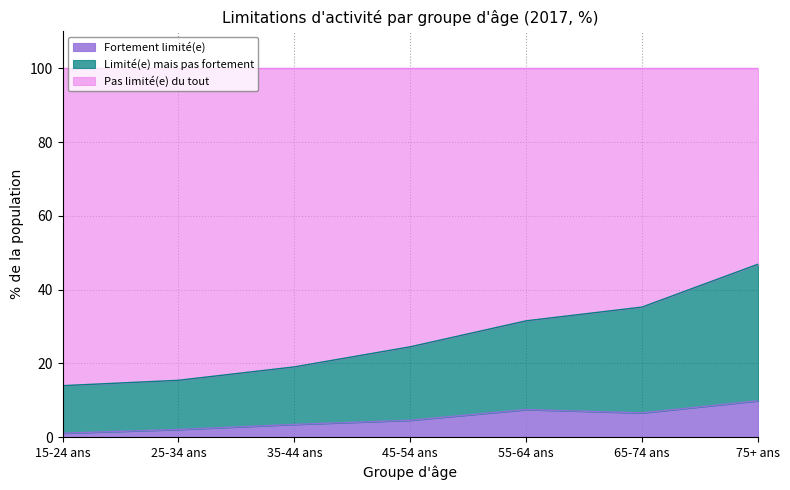

What is the highest value of the Fortement limité(e) series?

9.9